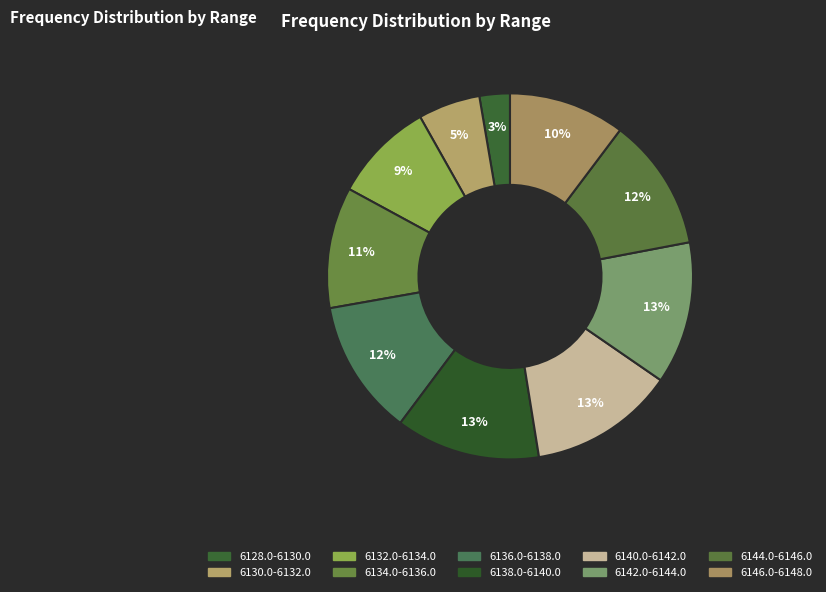

How many segments does this pie chart have?

10